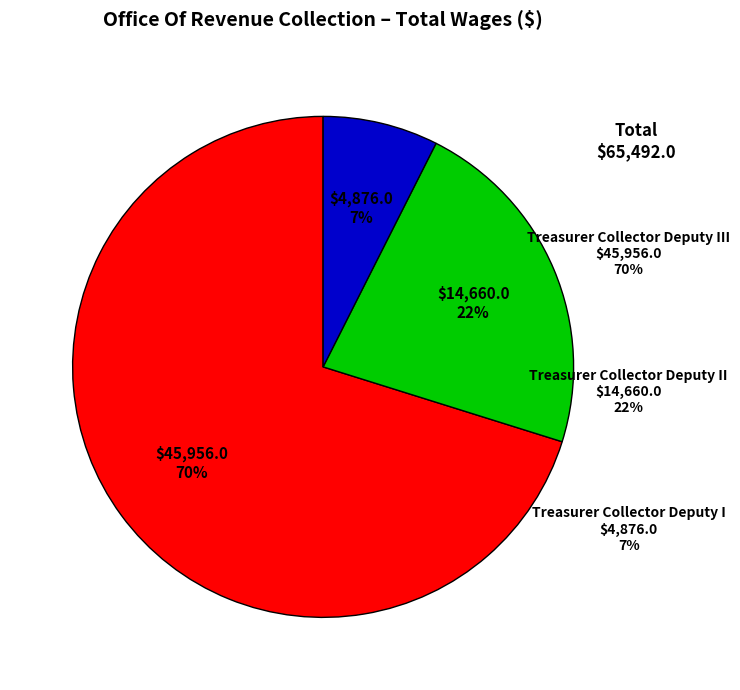

What is the change in value from Treasurer Collector Deputy III to Treasurer Collector Deputy II?

-31296